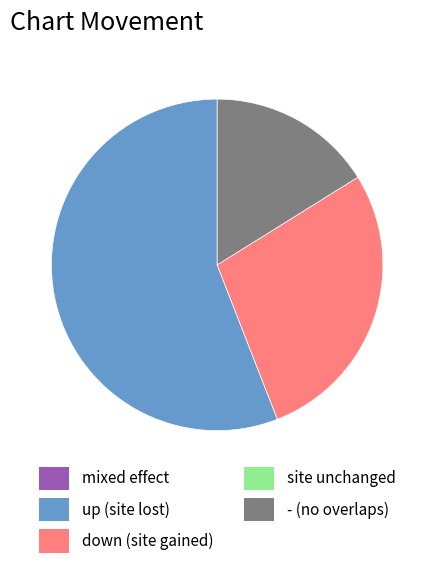

Is there any slice that represents more than half of the pie?

Yes